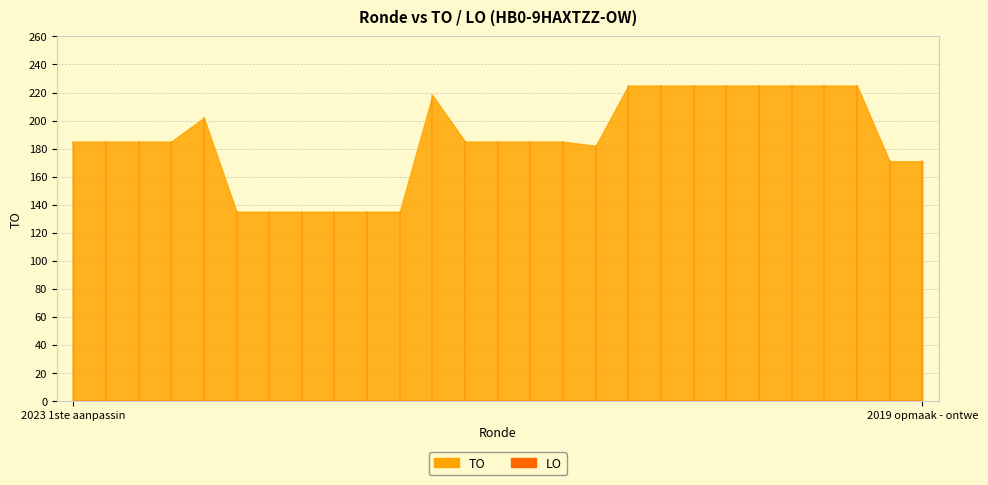

How many lines are shown in the chart?

2